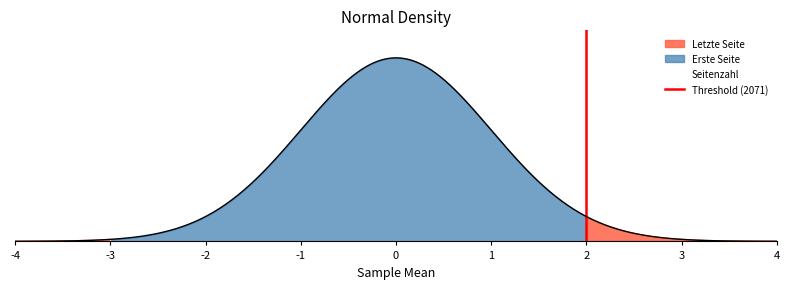

The chart shows a value of 1 at 2. True or false?

False